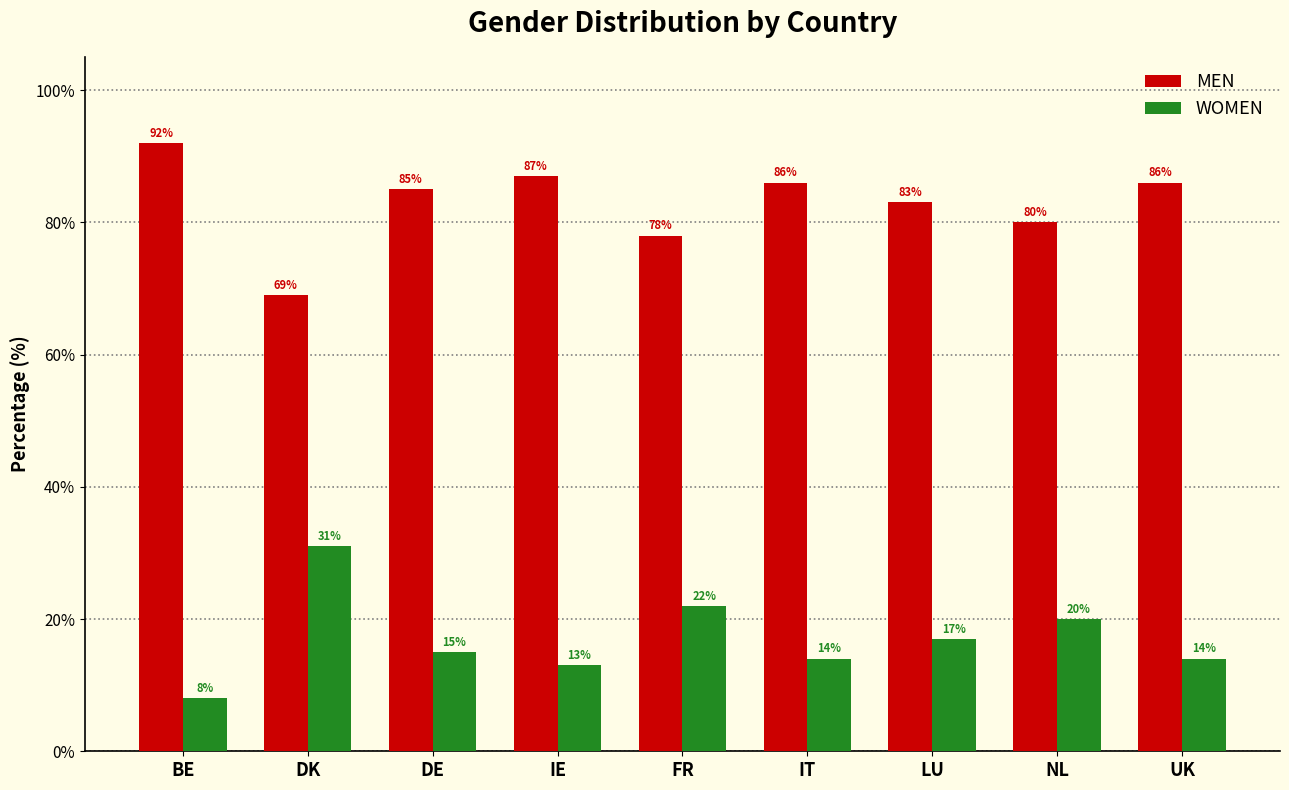

Which series has the largest total across all categories?

MEN